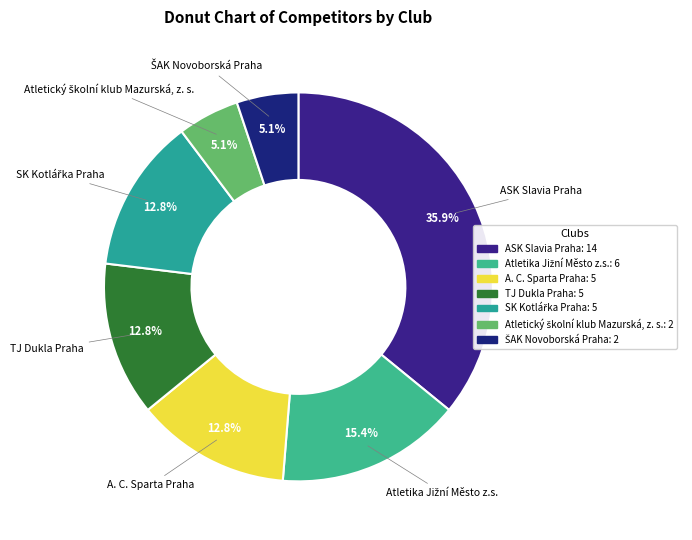

How many segments does this pie chart have?

7